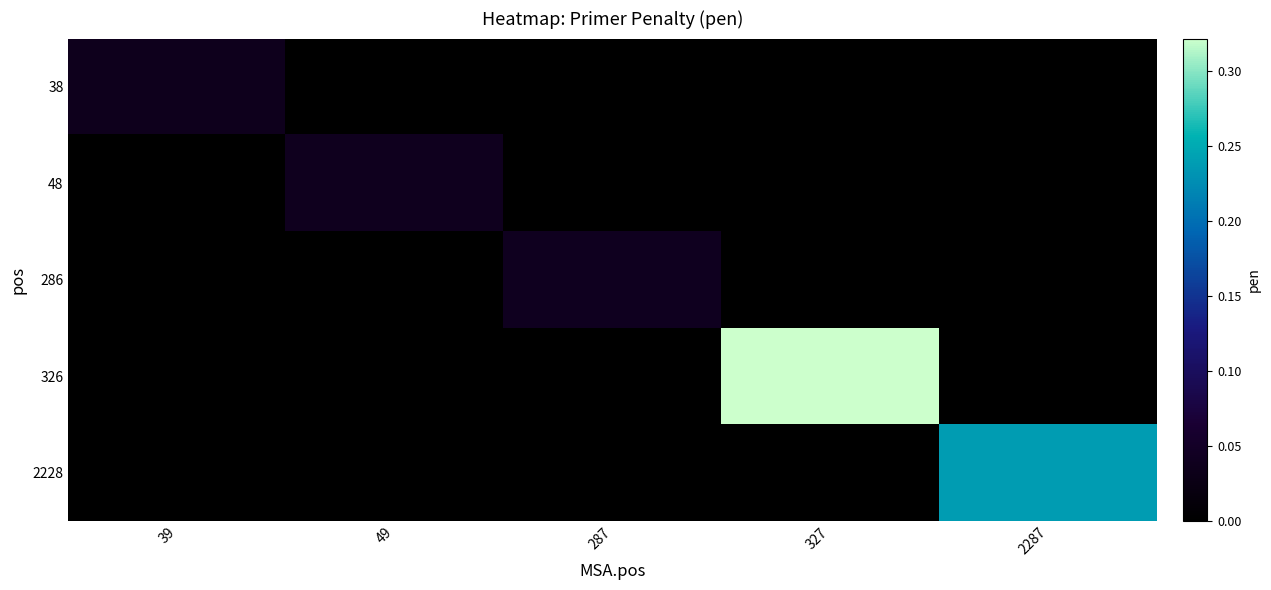

Reading right to left, what are all the values shown in this chart?

38: 2287=0.0	327=0.0	287=0.0	49=0.0	39=0.0
48: 2287=0.0	327=0.0	287=0.0	49=0.0	39=0.0
286: 2287=0.0	327=0.0	287=0.0	49=0.0	39=0.0
326: 2287=0.0	327=0.3	287=0.0	49=0.0	39=0.0
2228: 2287=0.2	327=0.0	287=0.0	49=0.0	39=0.0